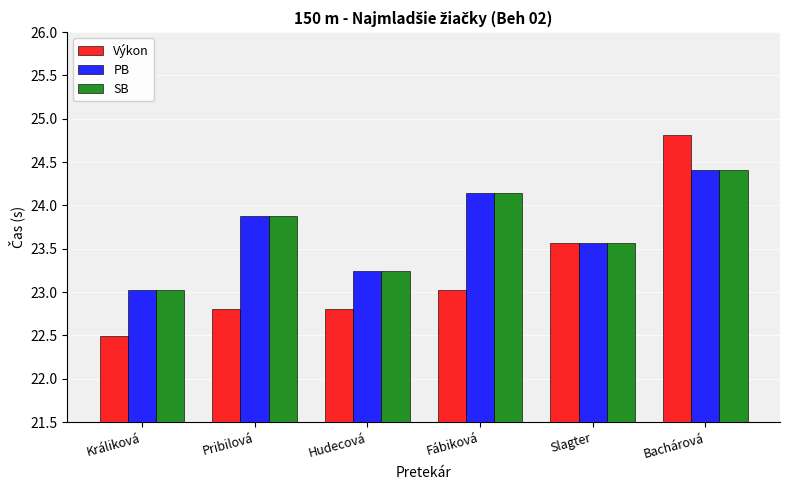

What is the label of the 4th bar from the left?

Fábiková